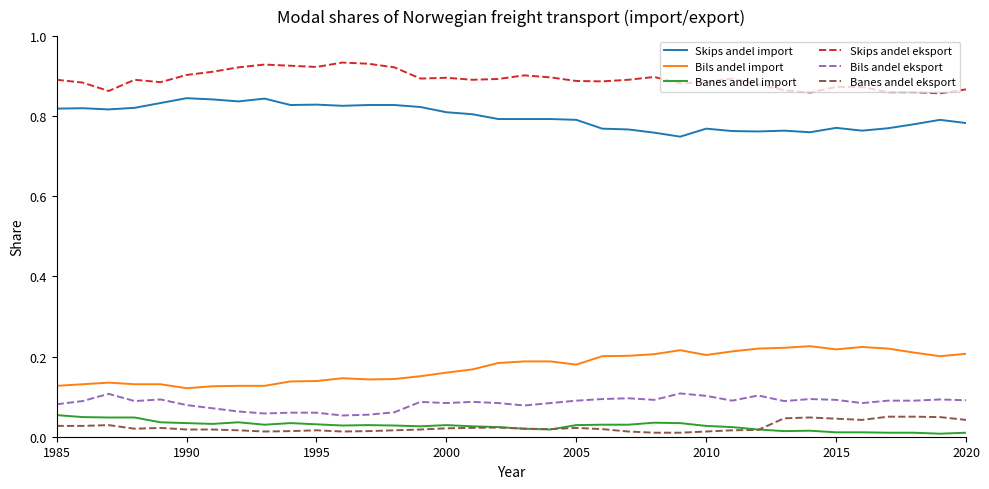

True or false: Skips andel import and Banes andel import intersect in this chart.

False